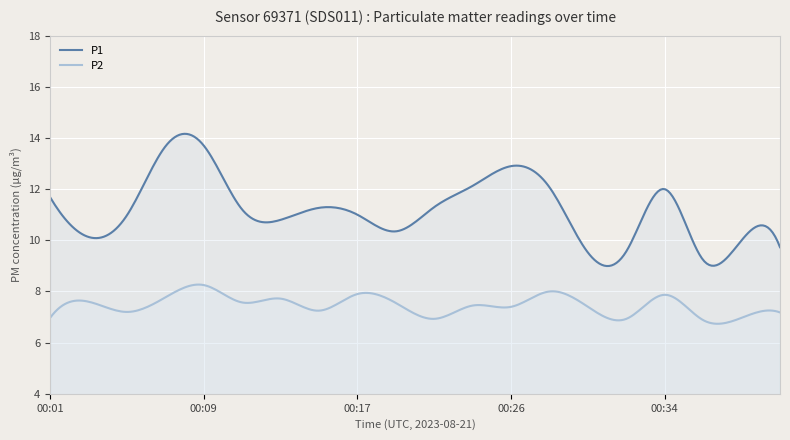

True or false: P2 and P1 intersect in this chart.

False